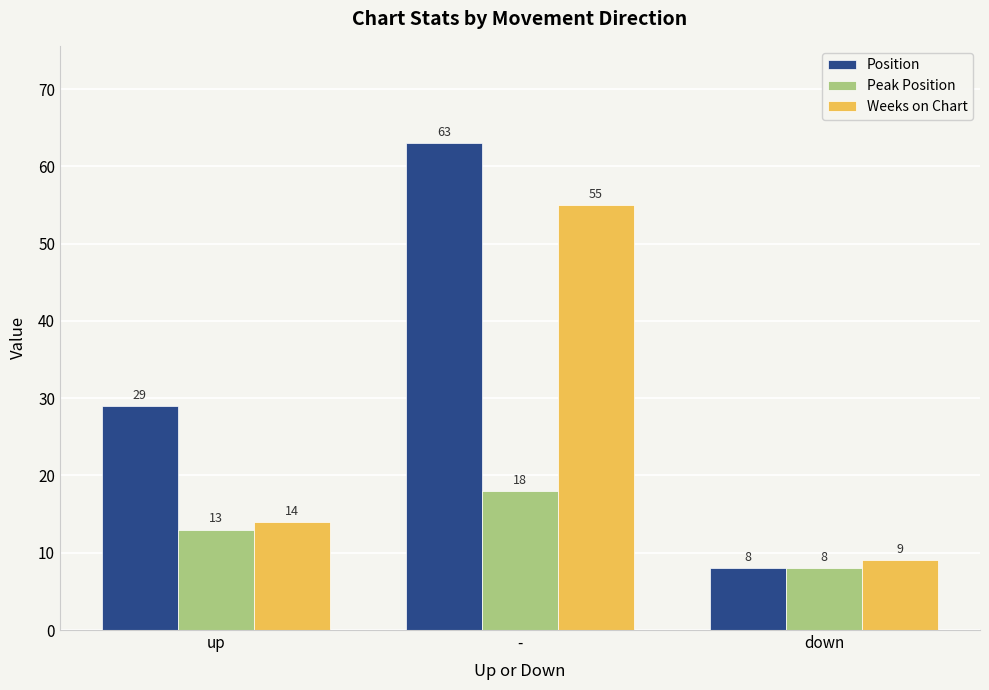

Which series has the largest total across all categories?

Position